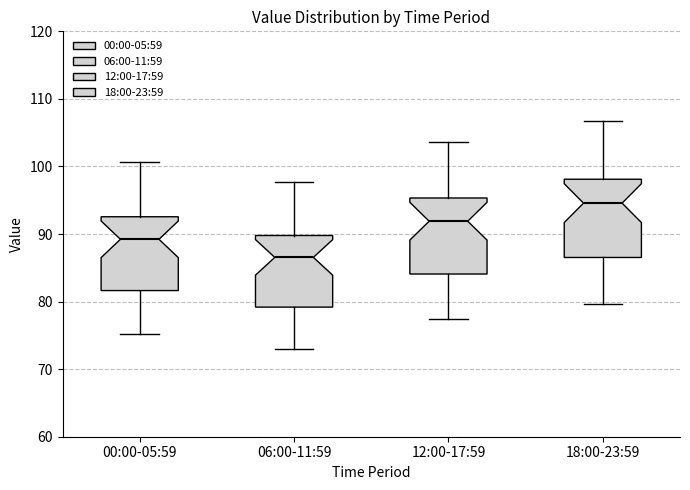

Where does the median line of the box for 18:00-23:59 sit on the y-axis? The values are not printed on the chart, so give them approximately, as read against the axis.

95